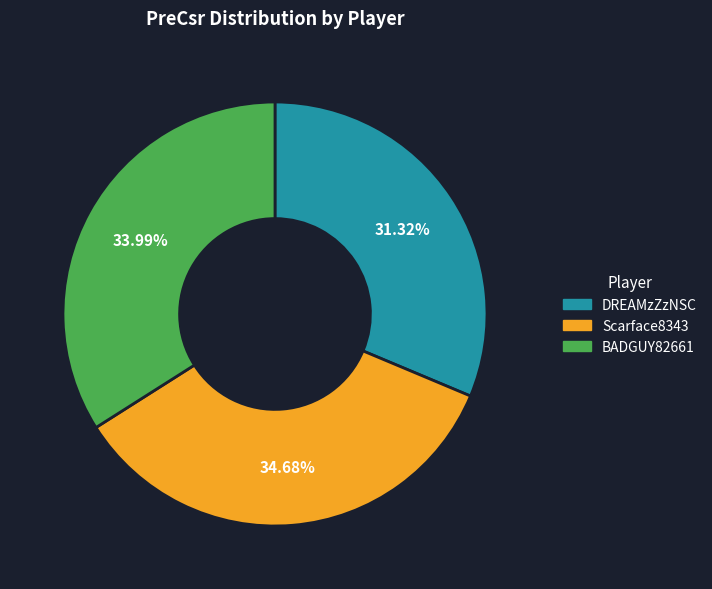

To the nearest percent, what is the difference between the BADGUY82661 and Scarface8343 slice percentages?

1%